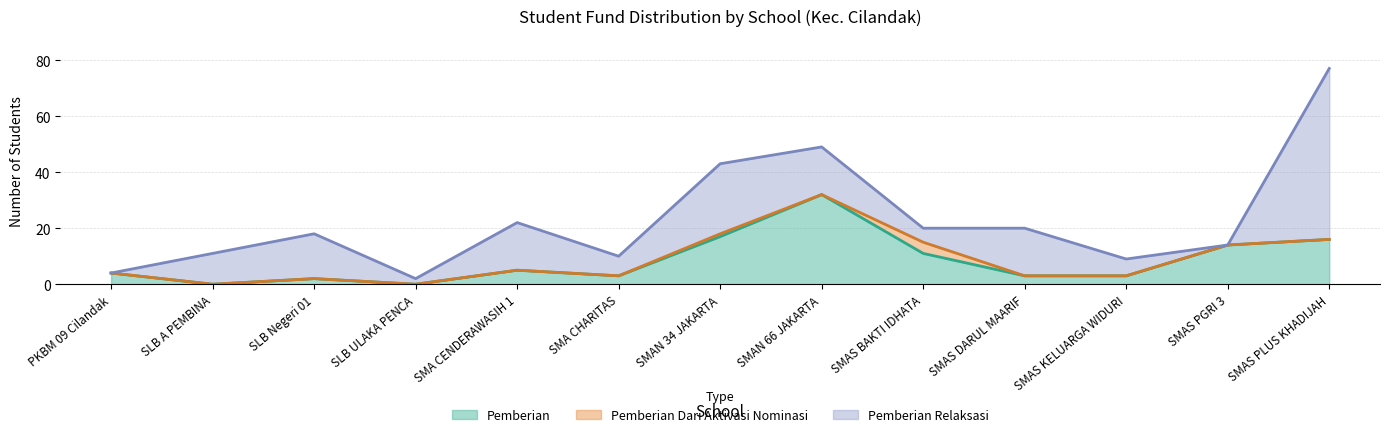

At which label is Pemberian closest to 16?

SMAS PLUS KHADIJAH